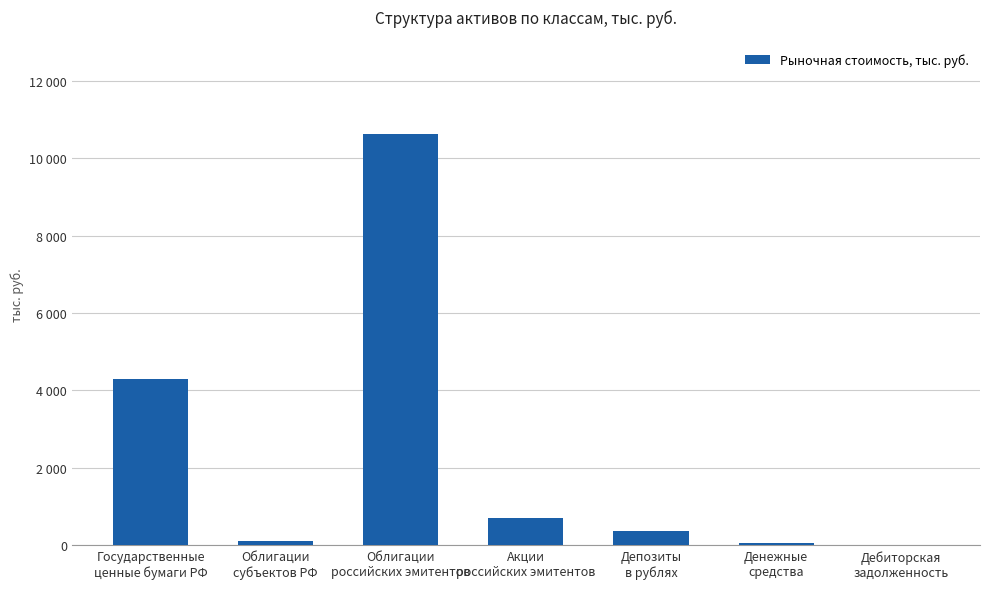

The chart shows a value of 2692218.5 at Государственные
ценные бумаги РФ. True or false?

False